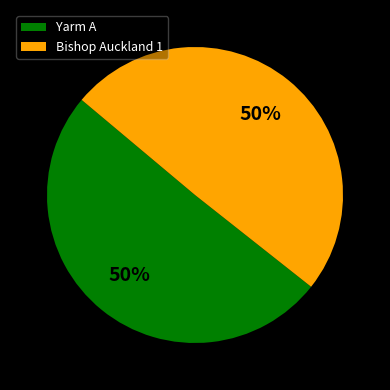

To the nearest percent, what portion does Yarm A represent?

50%